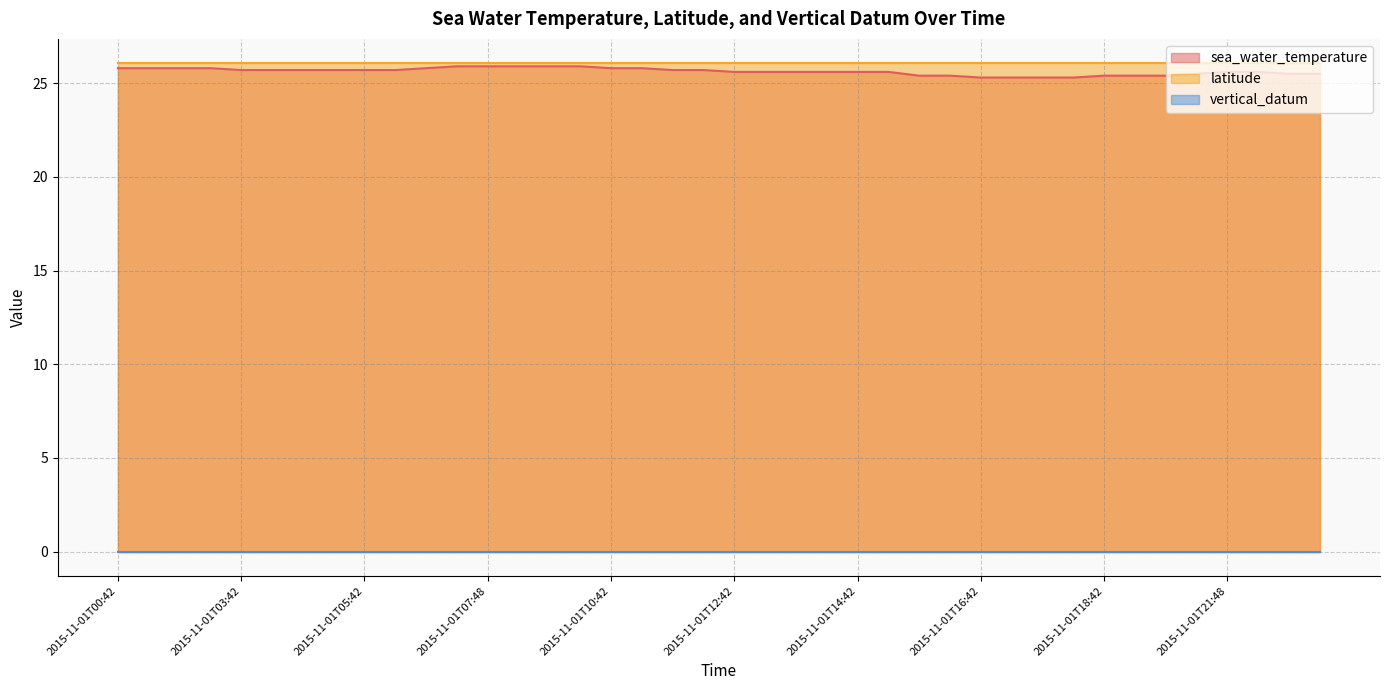

True or false: vertical_datum has a value of 0.0 at 2015-11-01T11:42.

True